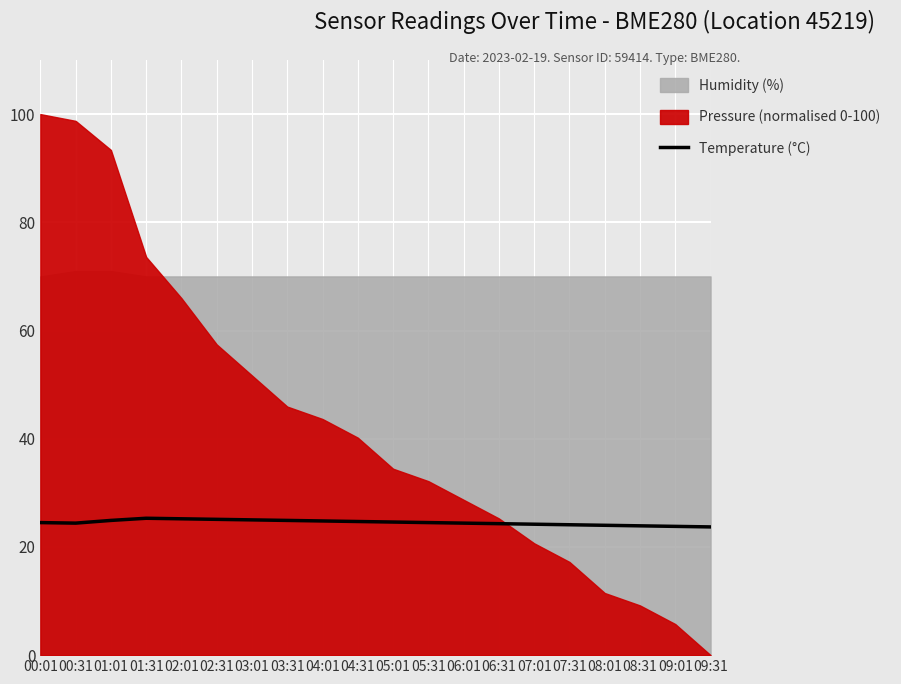

The Temperature (°C) series shows 8.2 at 05:31. True or false?

False